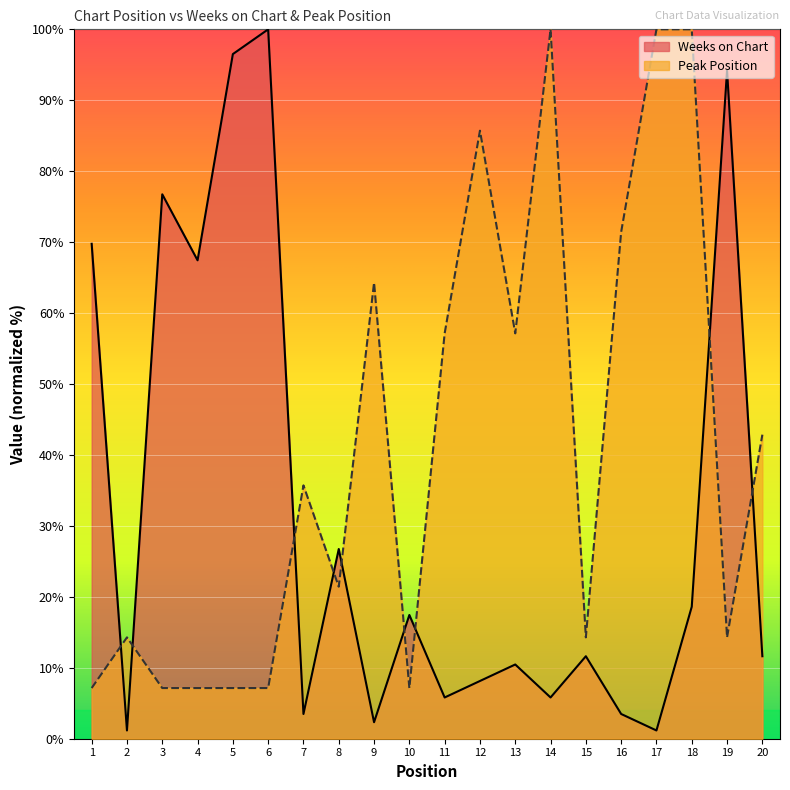

At which category does Peak Position reach its first local peak?

2